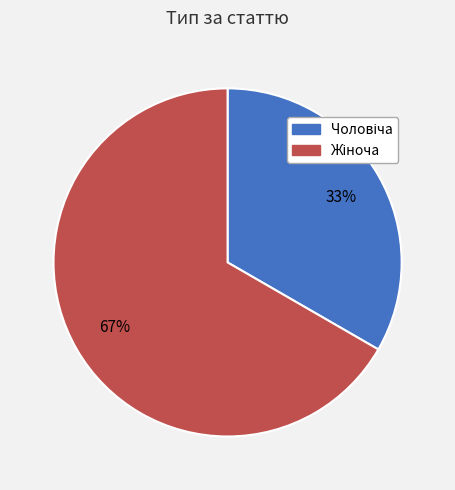

Count the number of slices in the pie.

2